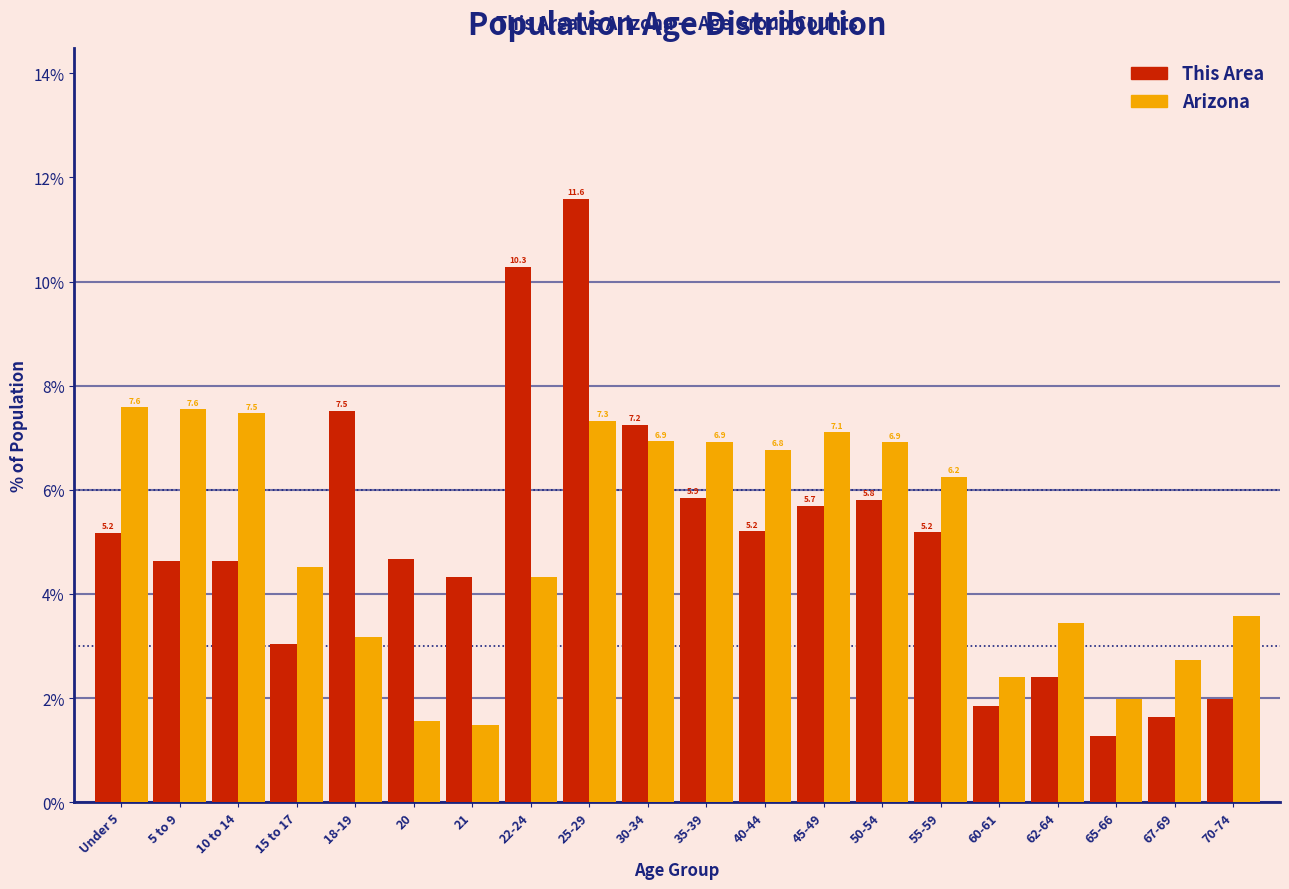

What is the maximum value for This Area?

11.6